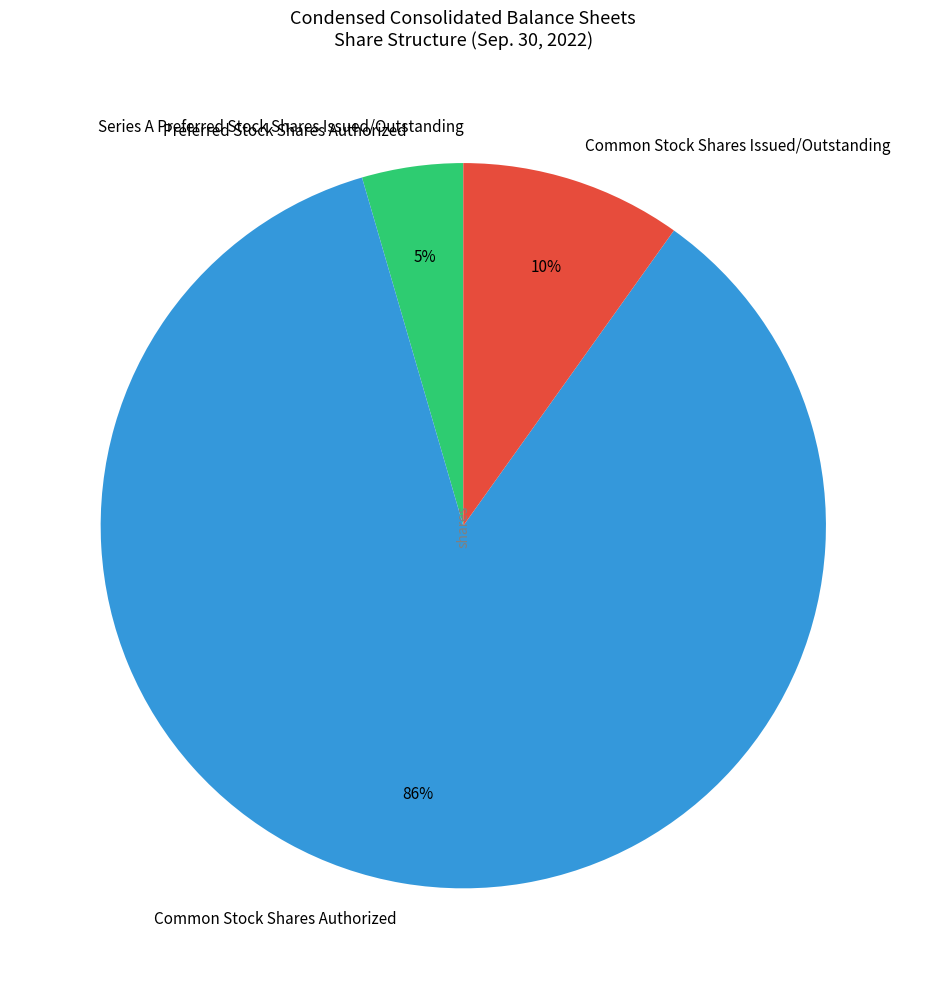

What is the largest slice in the pie chart?

Common Stock Shares Authorized